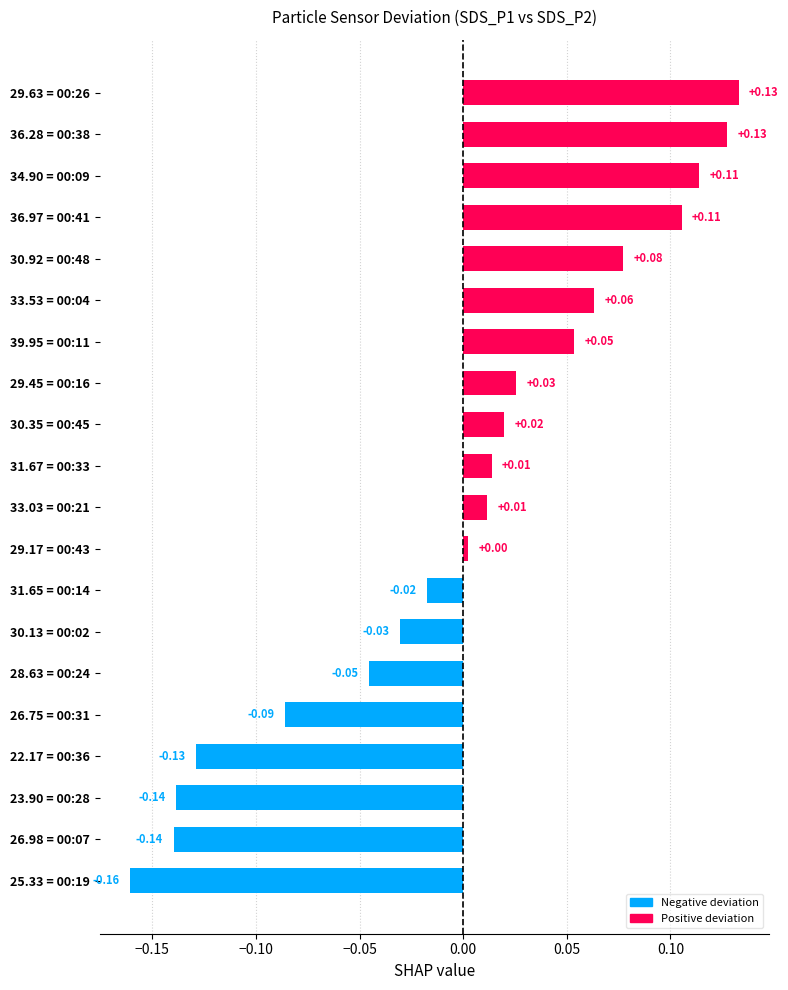

What is the change in value from 22.17 = 00:36 to 29.63 = 00:26?

+0.3